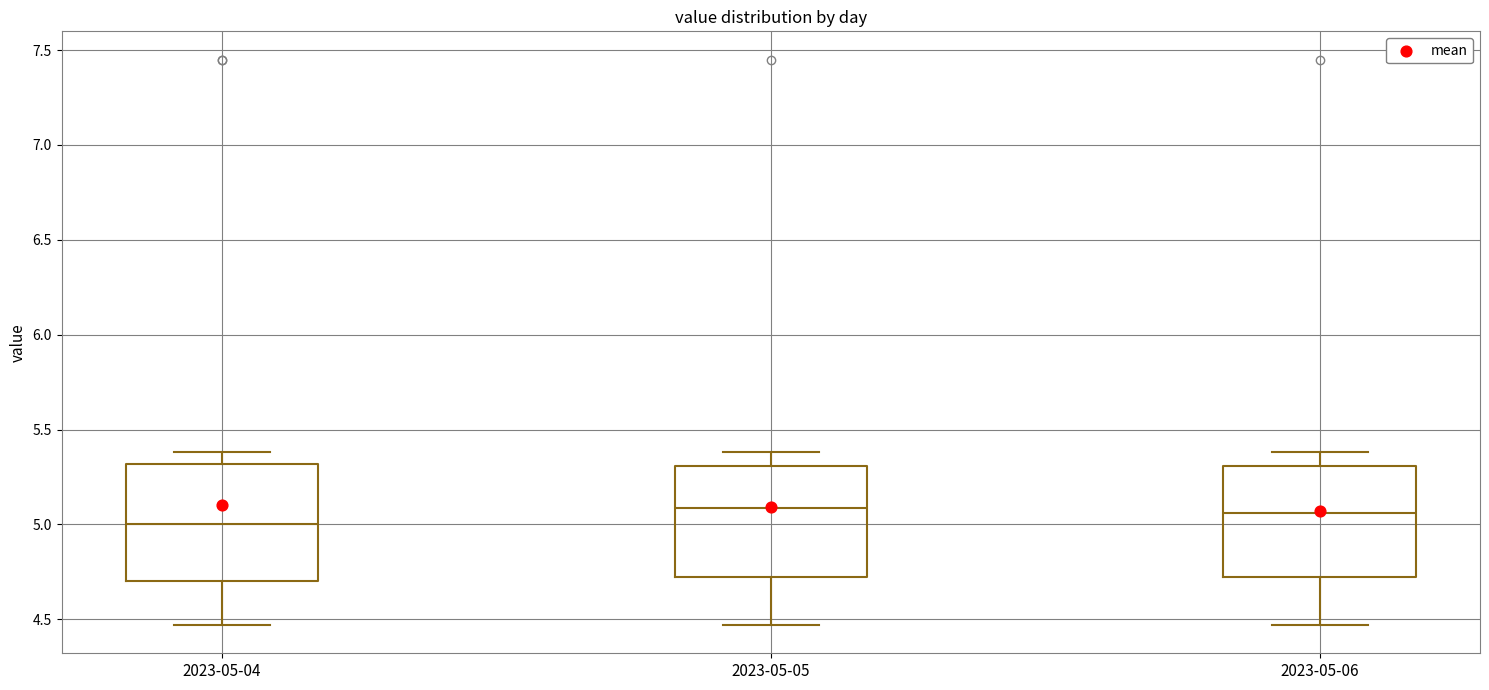

Reading left to right, transcribe this box plot: for each box, give where its median line is, the range the box spans, and where its two whiskers end, as read against the y-axis. The values are not printed on the chart, so give them approximately, as read against the axis.

2023-05-04: median 5.00, box 4.70 to 5.30, whiskers 4.45 to 5.40
2023-05-05: median 5.10, box 4.75 to 5.30, whiskers 4.45 to 5.40
2023-05-06: median 5.05, box 4.75 to 5.30, whiskers 4.45 to 5.40